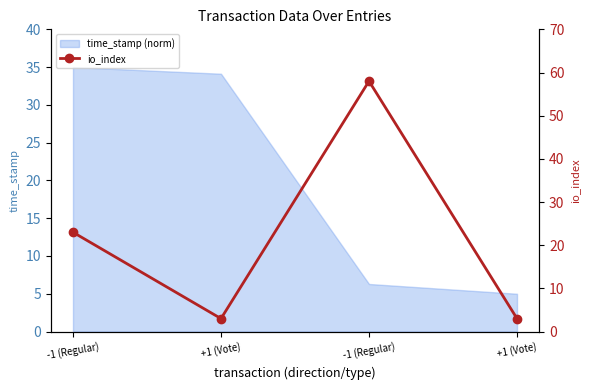

Which label corresponds to the largest value in the chart?

-1 (Regular)